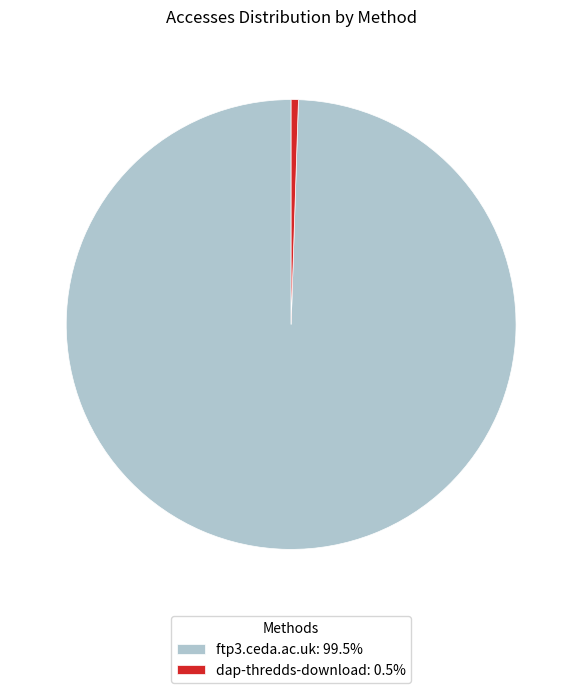

Approximately how many times larger is the value at ftp3.ceda.ac.uk: 99.5% compared to dap-thredds-download: 0.5%?

192.0